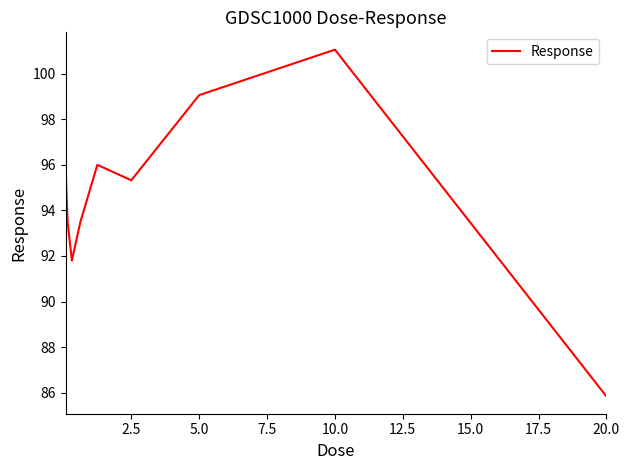

What is the difference between the maximum and minimum values?

15.2